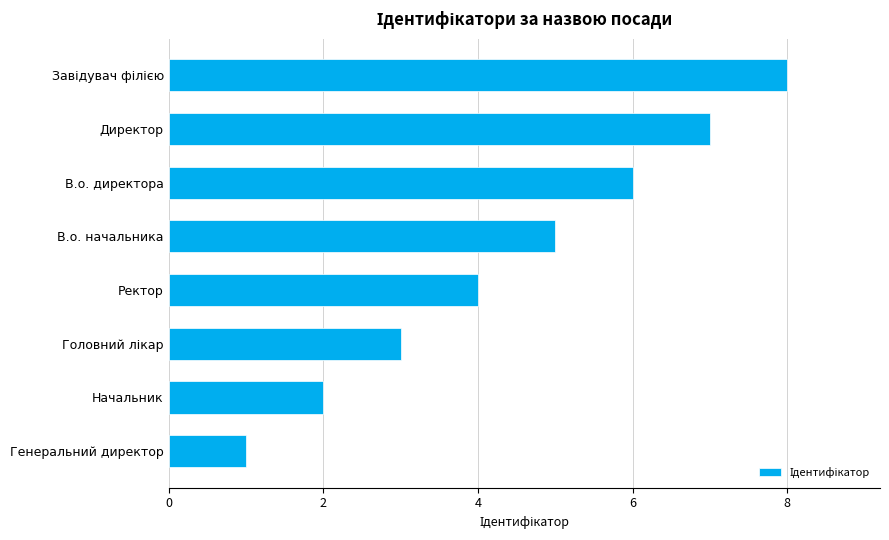

What is the sum of all values?

36